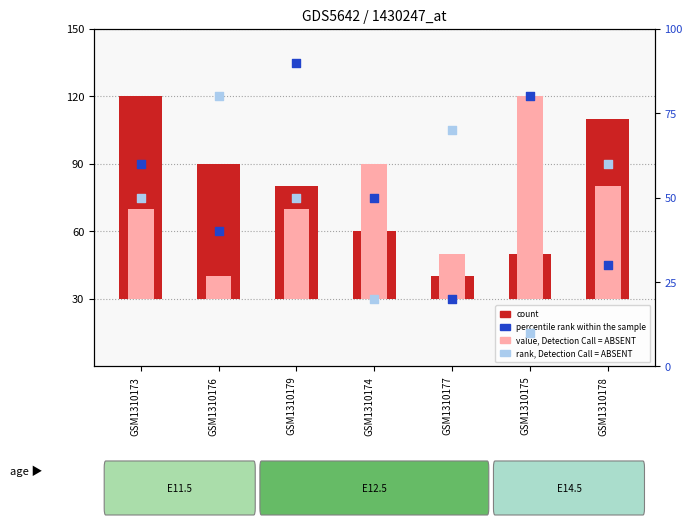

Which series reaches the minimum Y coordinate?

count